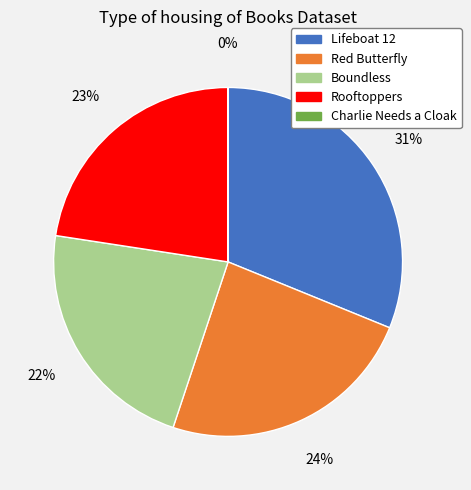

To the nearest percent, what is the average slice percentage?

20%